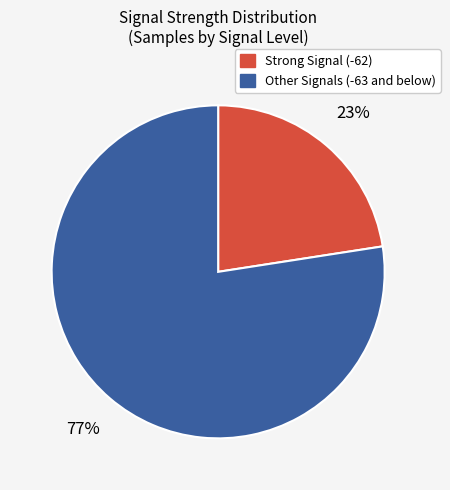

Does any single category account for the majority?

Yes